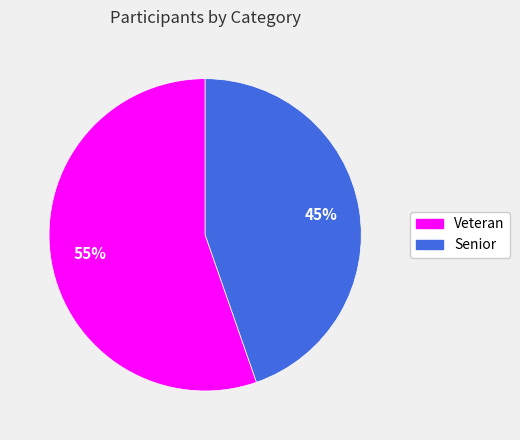

True or false: Senior accounts for 34% of the total.

False